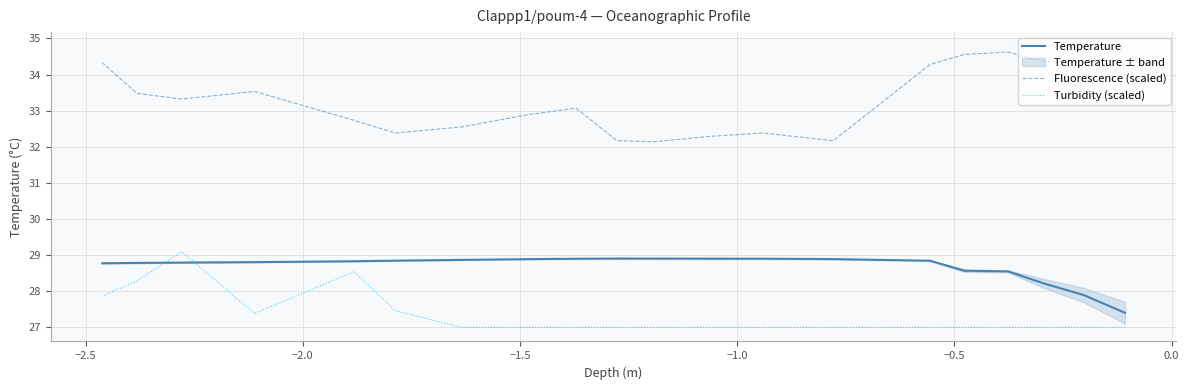

The Fluorescence (scaled) series shows 47.6 at 15. True or false?

False